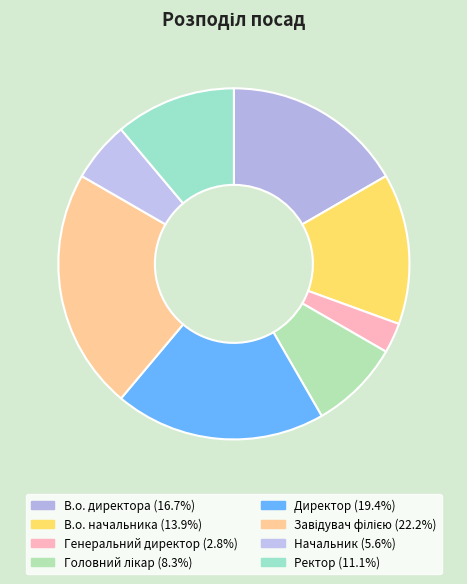

What is the ratio of the value at Директор to the value at В.о. начальника?

1.4